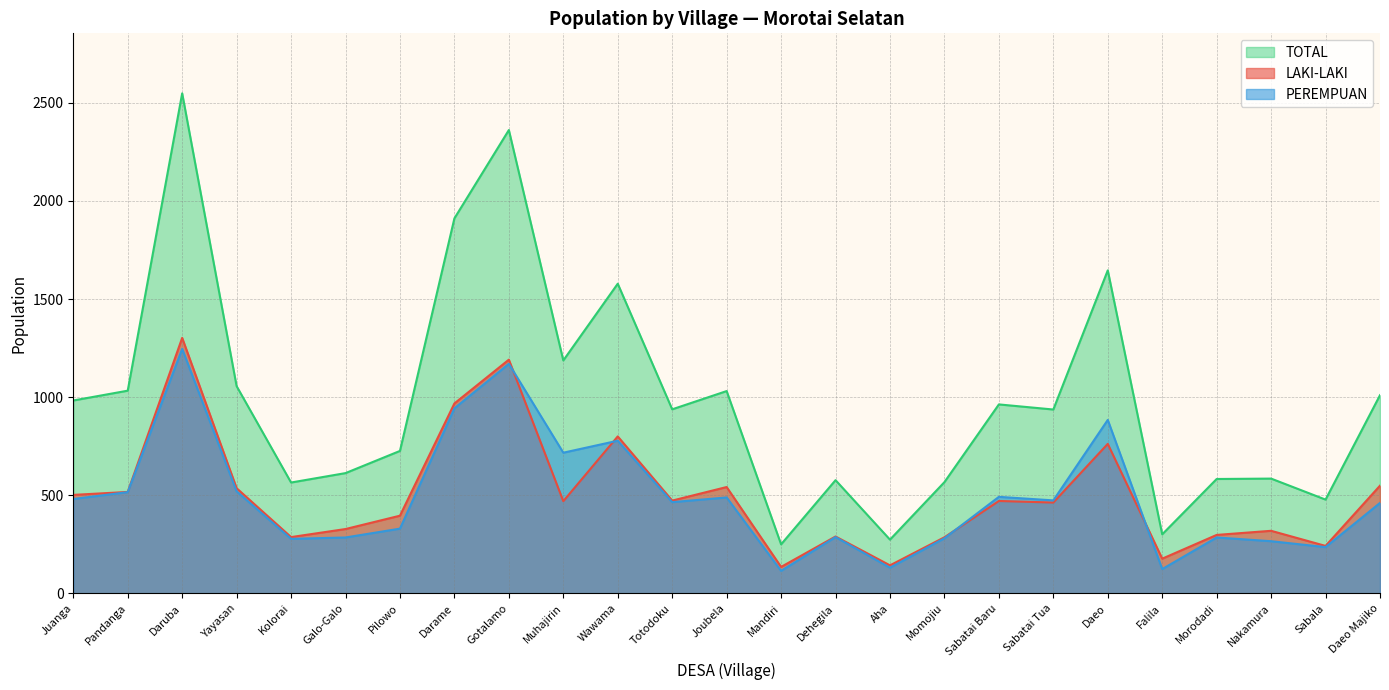

At which category is the sum across all series the highest?

Daruba